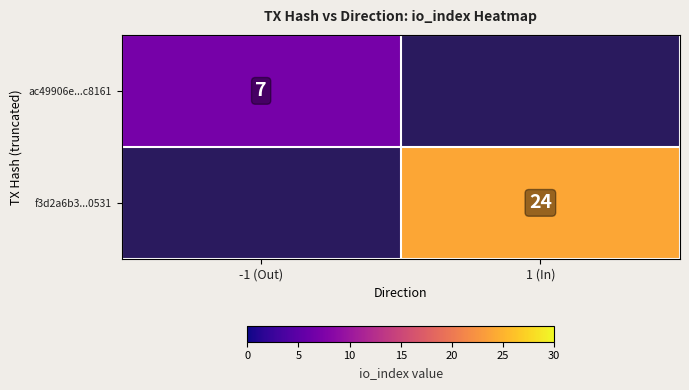

The f3d2a6b3...0531 series shows 24 at 1 (In). True or false?

True